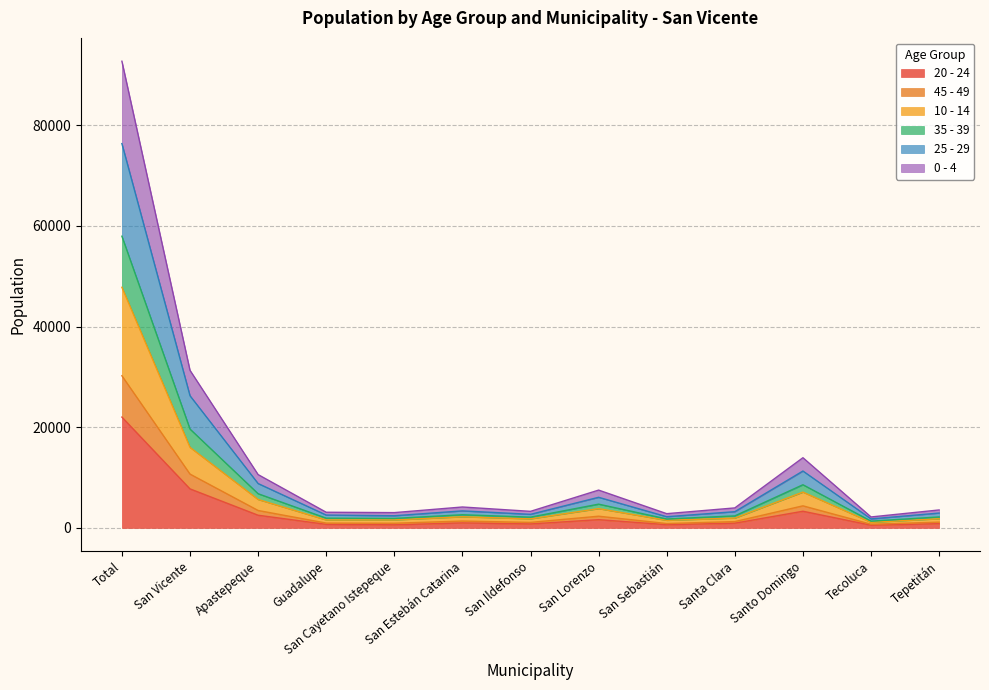

The 20 - 24 series shows 13871 at Total. True or false?

False